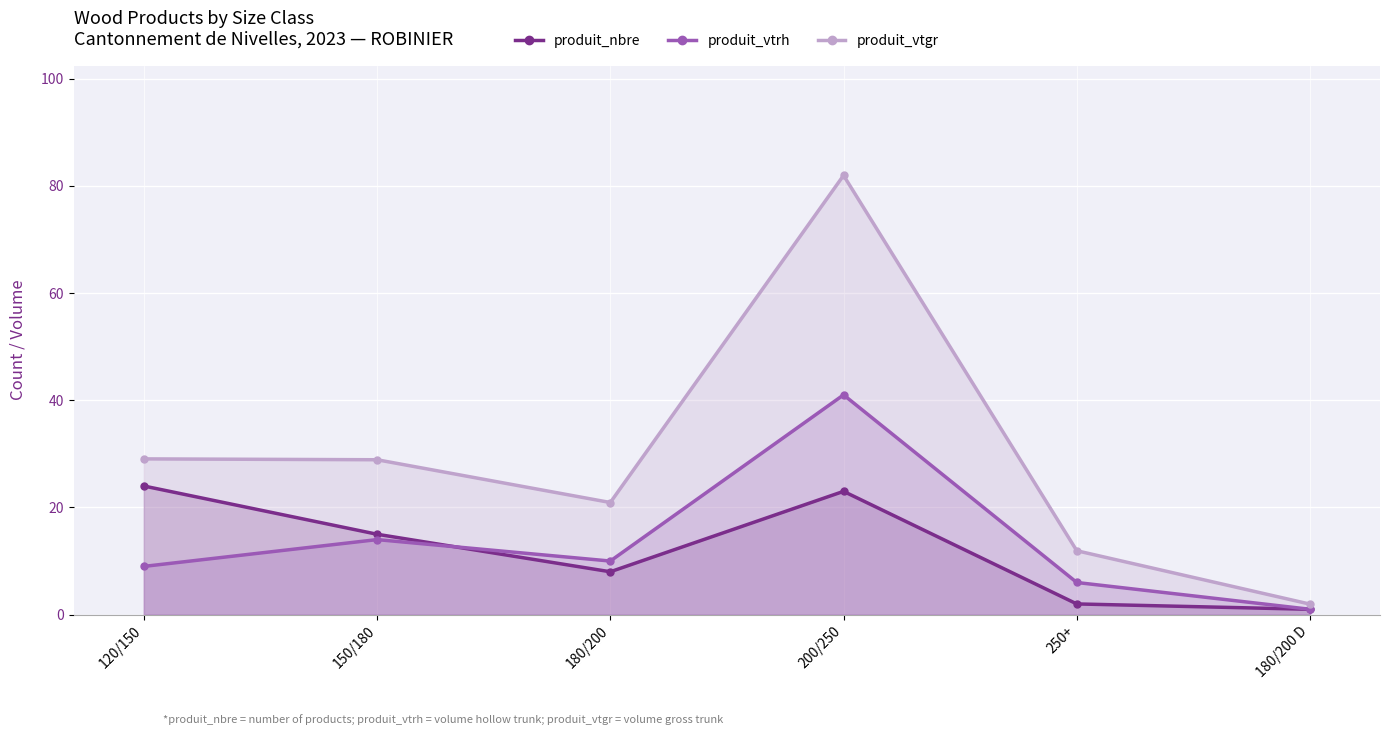

In produit_vtgr, how many points are lower than both neighbors (excluding endpoints)?

1